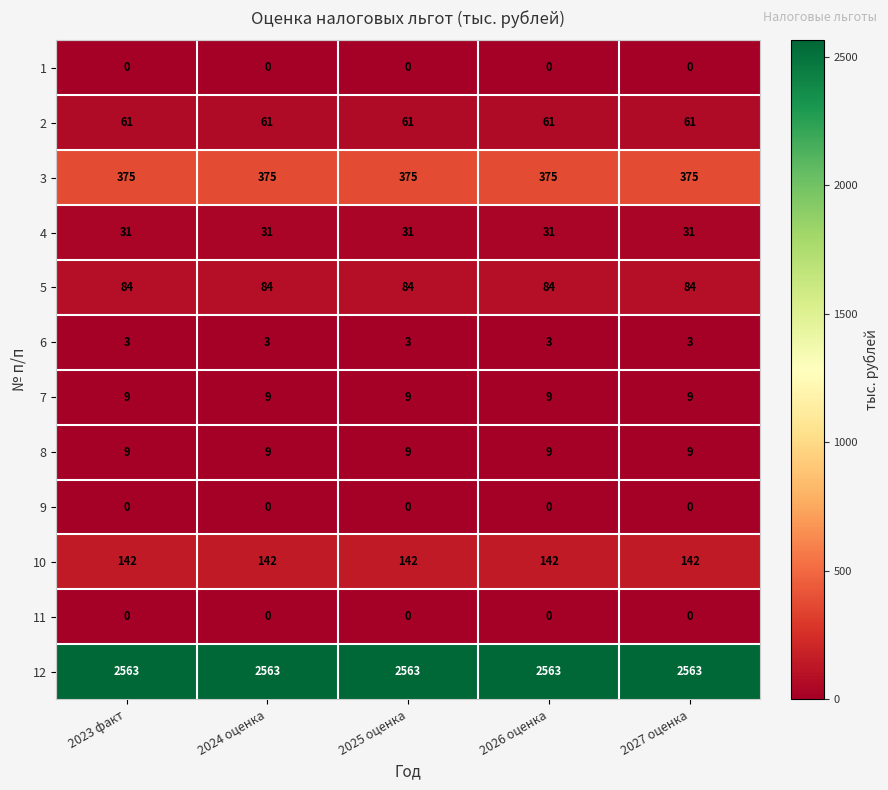

Which series has the largest total across all categories?

12